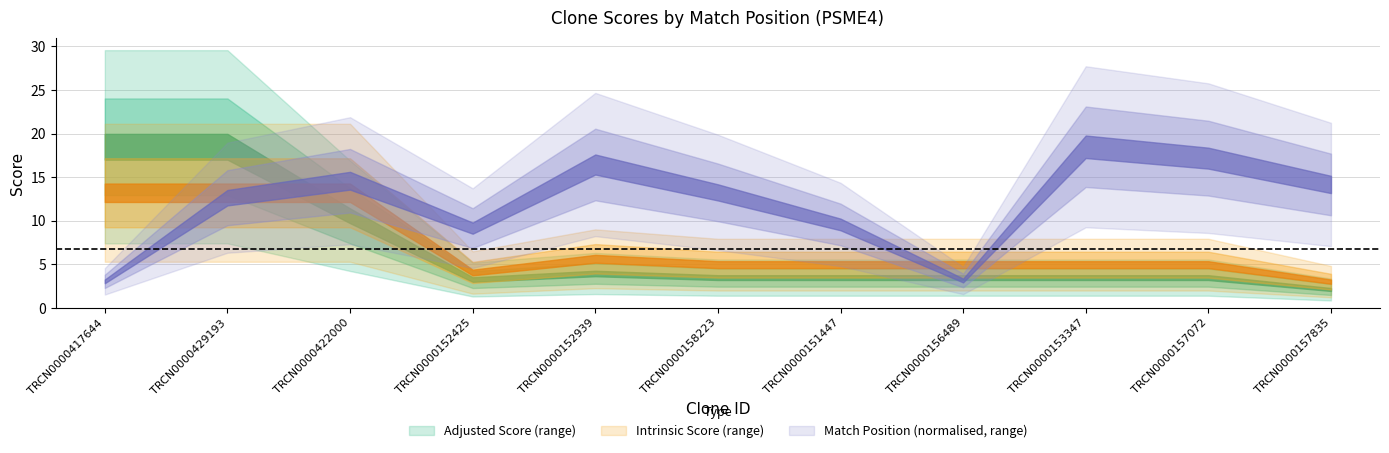

Which series has the largest total across all categories?

Match Position